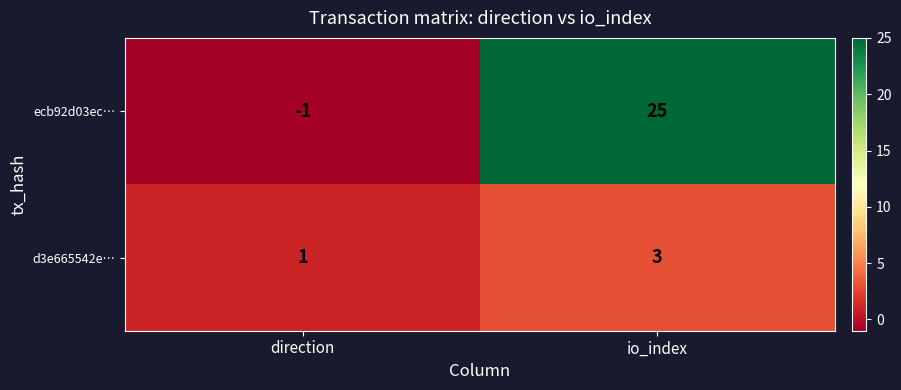

At direction, list the series in order from largest to smallest.

d3e665542e…, ecb92d03ec…